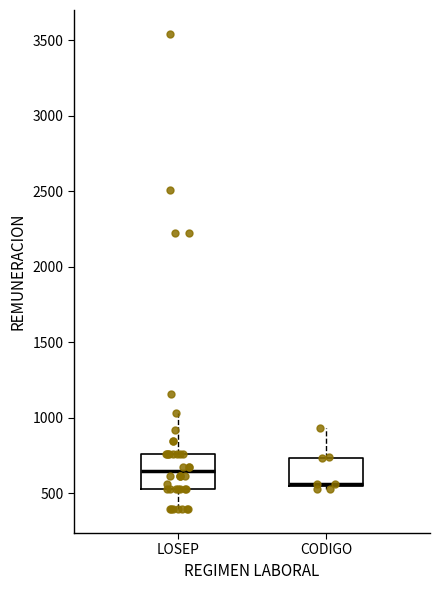

Reading left to right, read every box against the y-axis: the position of its median line, the range the box covers, and the ends of its whiskers. The values are not printed on the chart, so give them approximately, as read against the axis.

LOSEP: median 650, box 550 to 750, whiskers 400 to 1050
CODIGO: median 550 (just above the box's lower edge), box 550 to 750, whiskers 550 (just below the box's lower edge) to 950